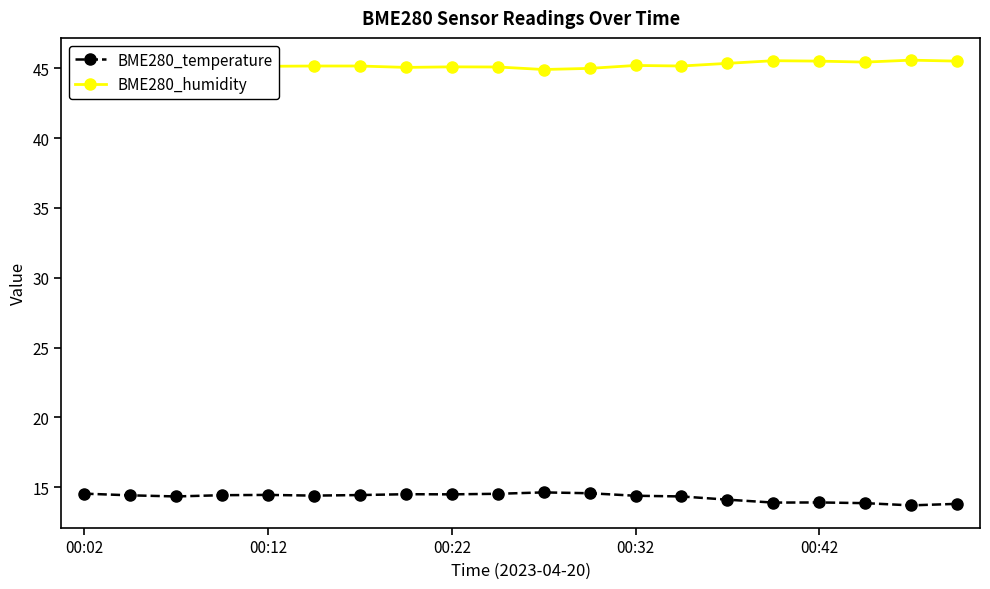

How many values in the BME280_humidity series are below 45?

2